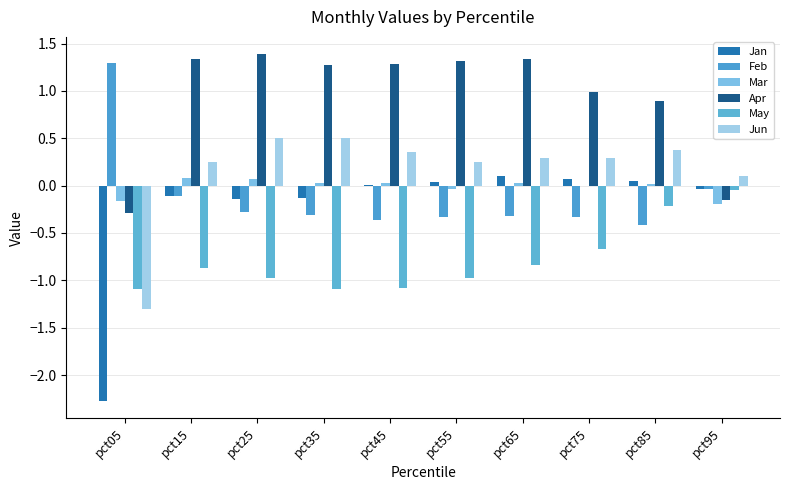

Reading left to right, extract all data points from this chart.

Jan: pct05=-2.3	pct15=-0.1	pct25=-0.1	pct35=-0.1	pct45=0.0	pct55=0.0	pct65=0.1	pct75=0.1	pct85=0.0	pct95=-0.0
Feb: pct05=1.3	pct15=-0.1	pct25=-0.3	pct35=-0.3	pct45=-0.4	pct55=-0.3	pct65=-0.3	pct75=-0.3	pct85=-0.4	pct95=-0.0
Mar: pct05=-0.2	pct15=0.1	pct25=0.1	pct35=0.0	pct45=0.0	pct55=-0.0	pct65=0.0	pct75=-0.0	pct85=0.0	pct95=-0.2
Apr: pct05=-0.3	pct15=1.3	pct25=1.4	pct35=1.3	pct45=1.3	pct55=1.3	pct65=1.3	pct75=1.0	pct85=0.9	pct95=-0.2
May: pct05=-1.1	pct15=-0.9	pct25=-1.0	pct35=-1.1	pct45=-1.1	pct55=-1.0	pct65=-0.8	pct75=-0.7	pct85=-0.2	pct95=-0.0
Jun: pct05=-1.3	pct15=0.2	pct25=0.5	pct35=0.5	pct45=0.4	pct55=0.2	pct65=0.3	pct75=0.3	pct85=0.4	pct95=0.1